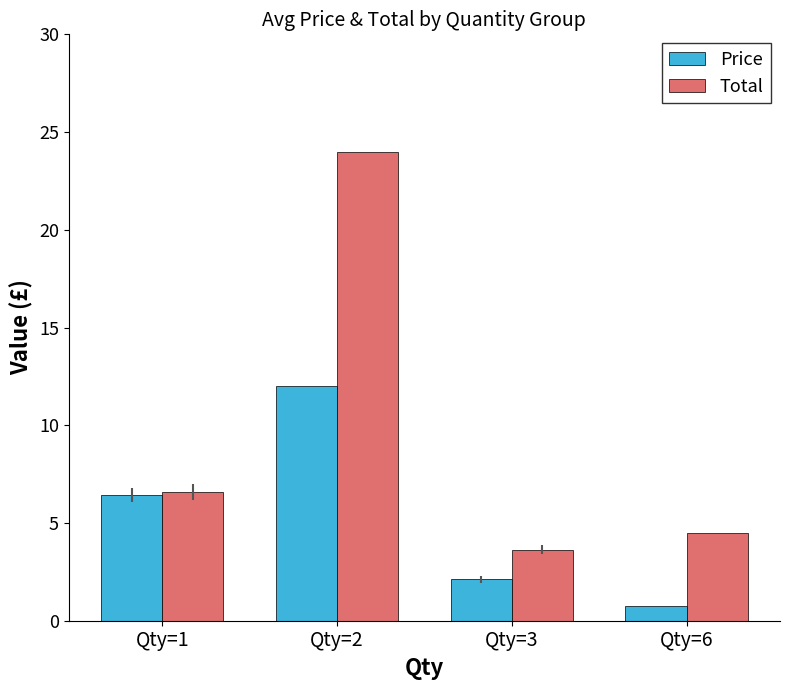

Reading right to left, transcribe all the data shown in this chart.

Price: 0.8	2.1	12.0	6.4
Total: 4.5	3.6	24.0	6.6